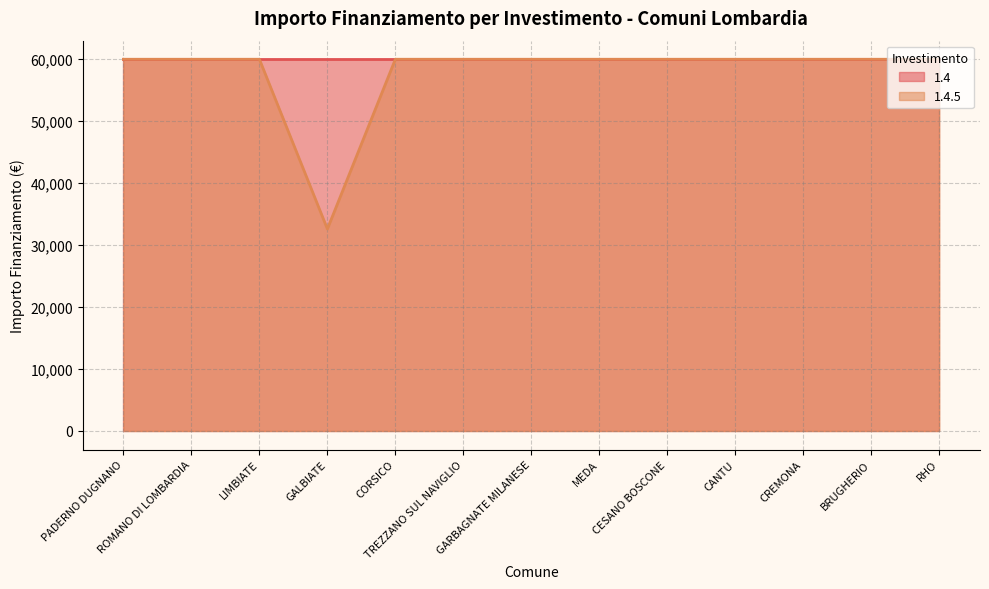

Rank the categories by value from lowest to highest.

GALBIATE, PADERNO DUGNANO, ROMANO DI LOMBARDIA, LIMBIATE, CORSICO, TREZZANO SUL NAVIGLIO, GARBAGNATE MILANESE, MEDA, CESANO BOSCONE, CANTU, CREMONA, BRUGHERIO, RHO